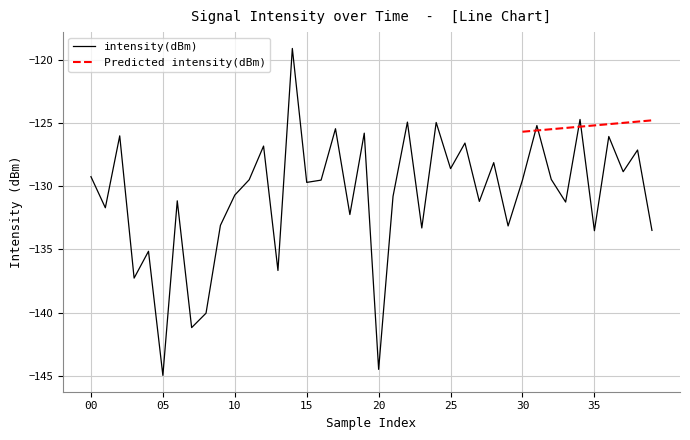

What is the maximum value for intensity(dBm)?

-119.1